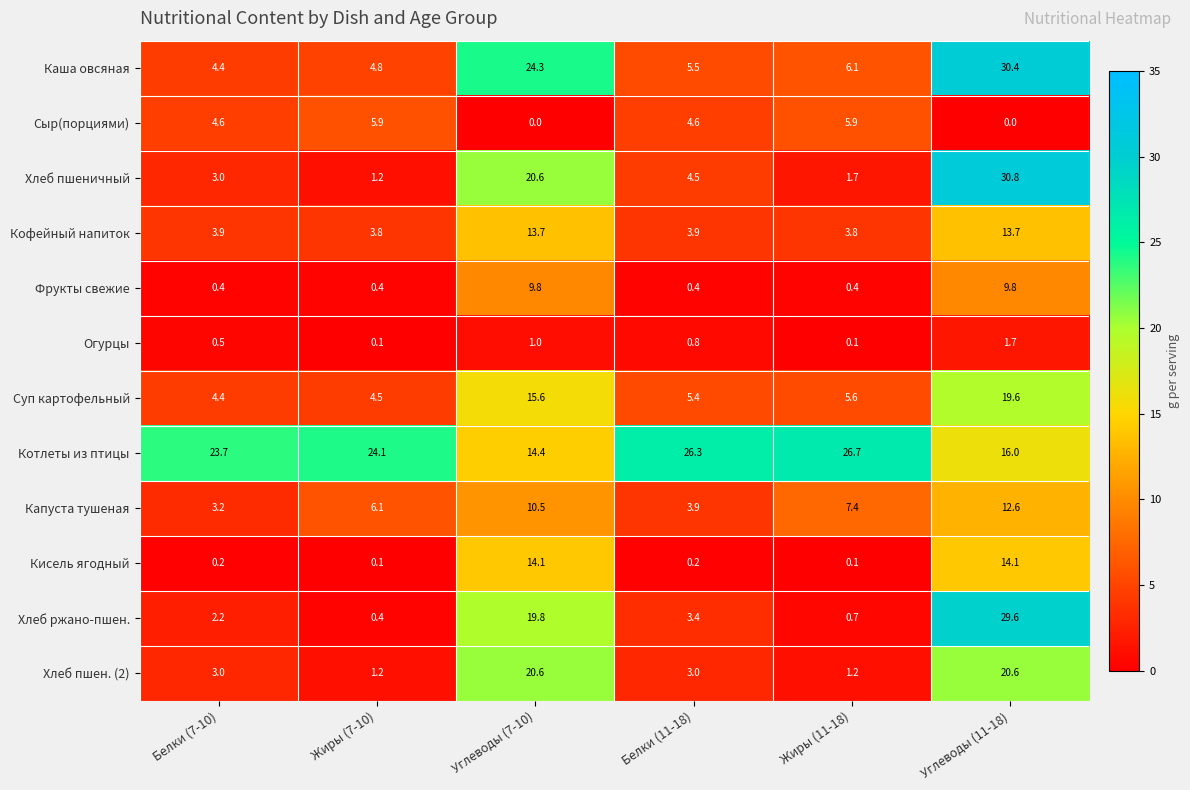

What is the difference between the highest and lowest values at Жиры (11-18)?

26.6